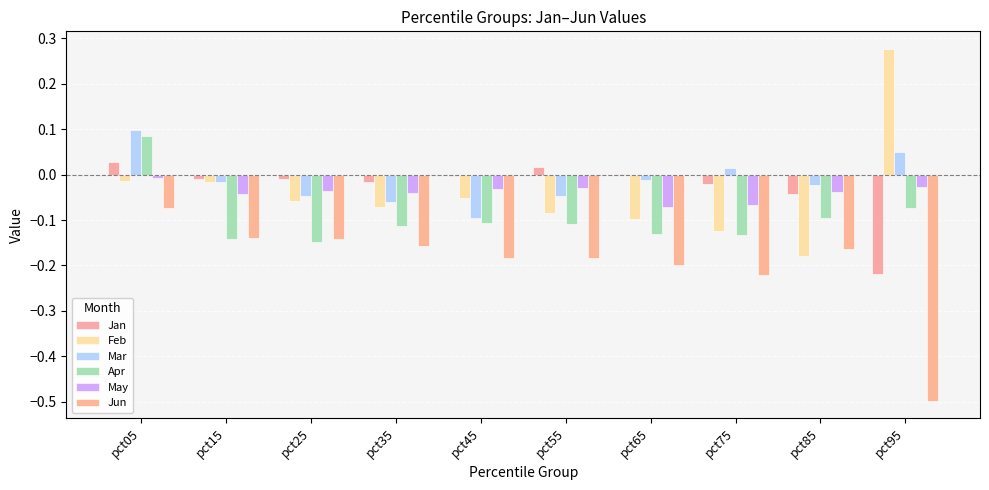

Does the chart contain stacked bars?

No